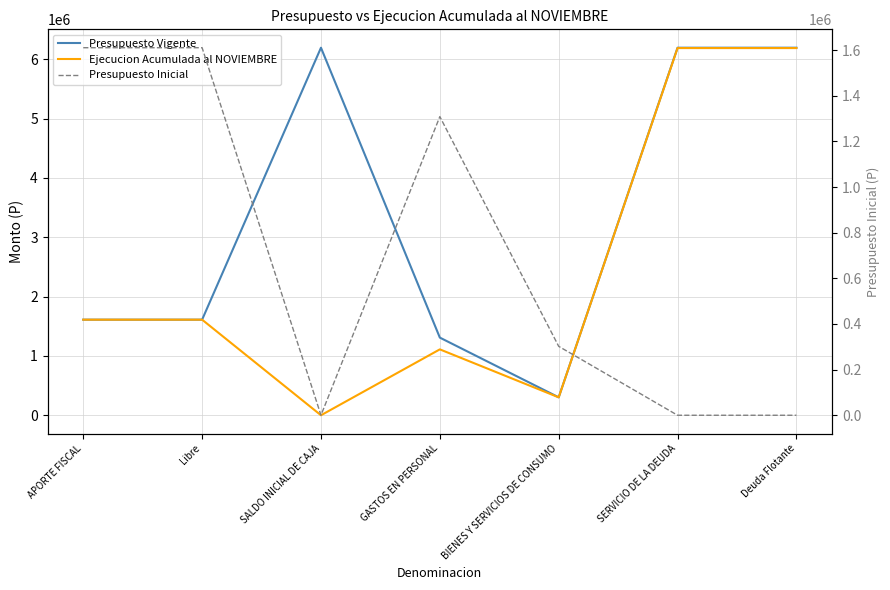

Reading left to right, extract all data points from this chart.

Presupuesto Vigente: 1610747	1610747	6194011	1308728	302019	6194011	6194011
Ejecucion Acumulada al NOVIEMBRE: 1610747	1610747	0	1110387	301865	6187944	6187944
Presupuesto Inicial: 1610747	1610747	0	1308728	302019	0	0